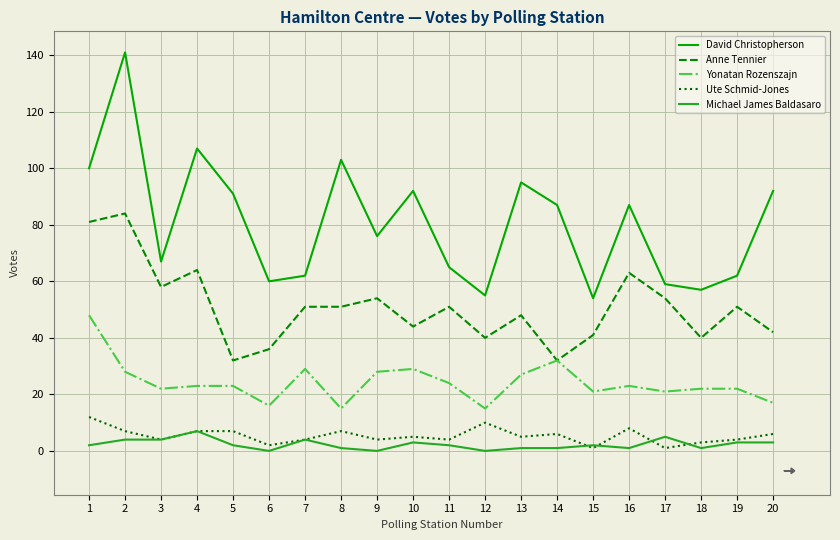

What is the maximum value for Anne Tennier?

84